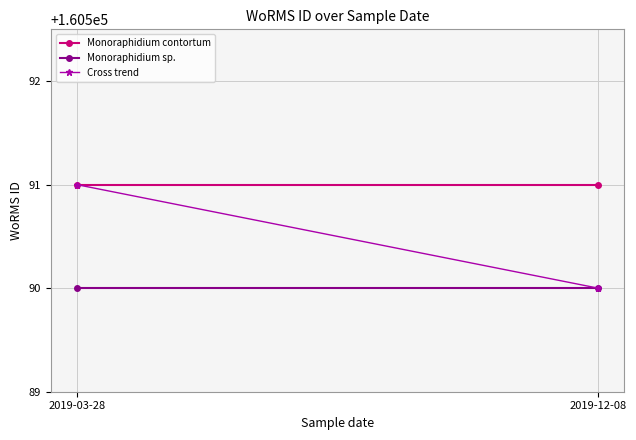

Is this an area chart (filled region under the line)?

No